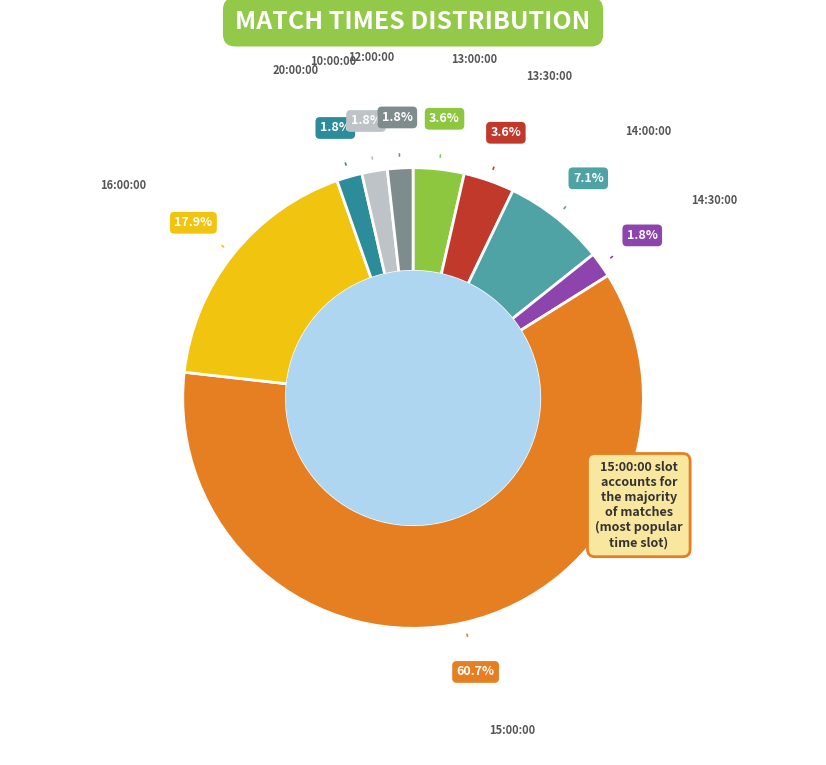

Does any single category account for the majority?

Yes